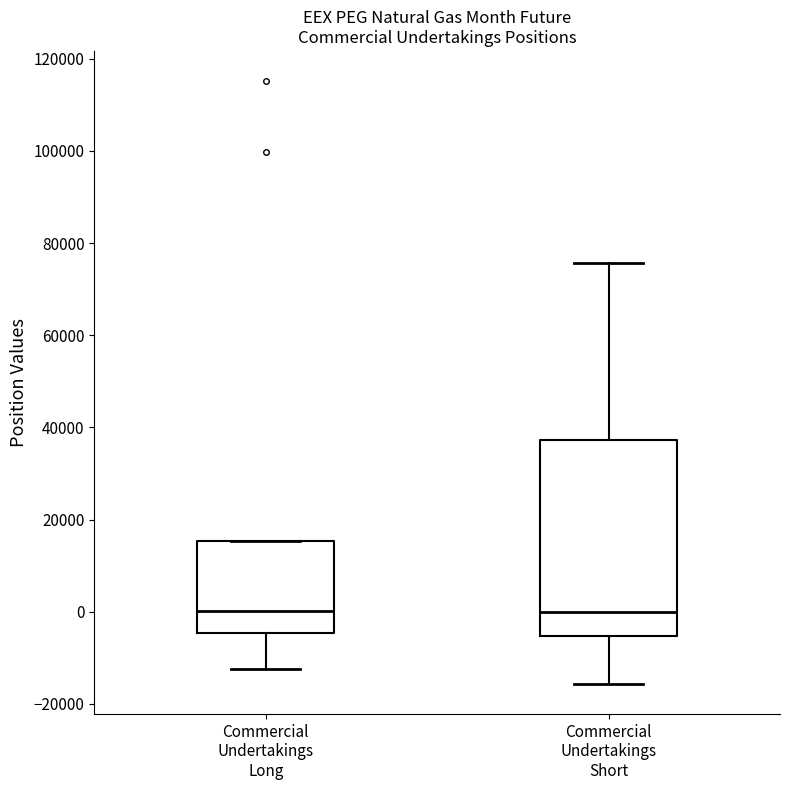

Where does the median line of the box for Commercial Undertakings Short sit on the y-axis? The values are not printed on the chart, so give them approximately, as read against the axis.

0